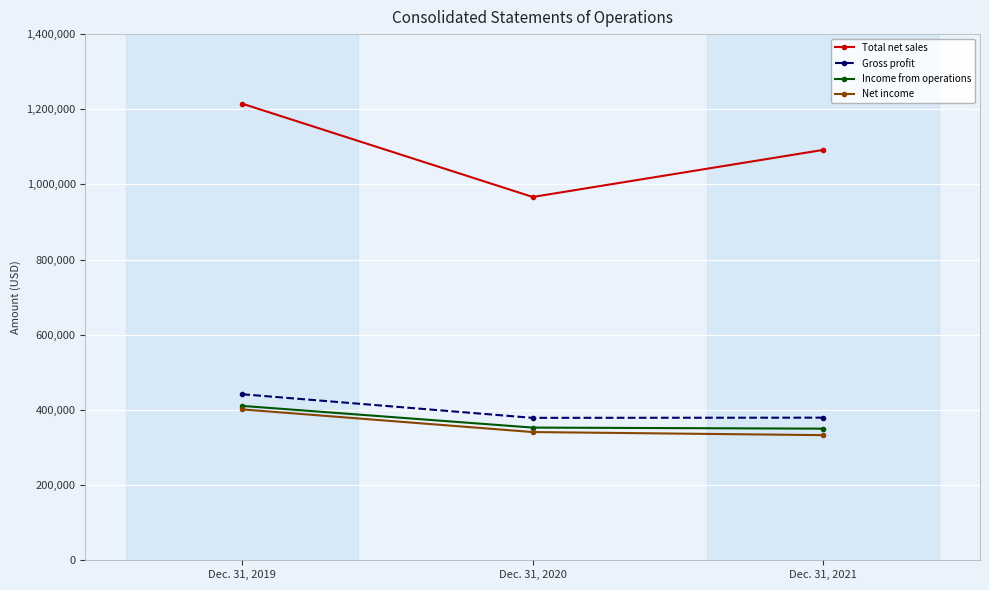

How many data points in Gross profit are less than 379428?

1